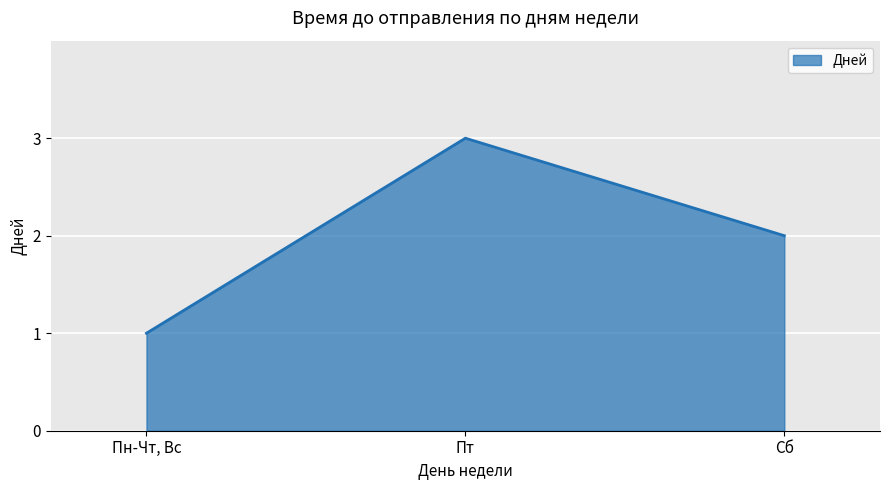

List the labels in order of value, largest first.

Пт, Сб, Пн-Чт, Вс